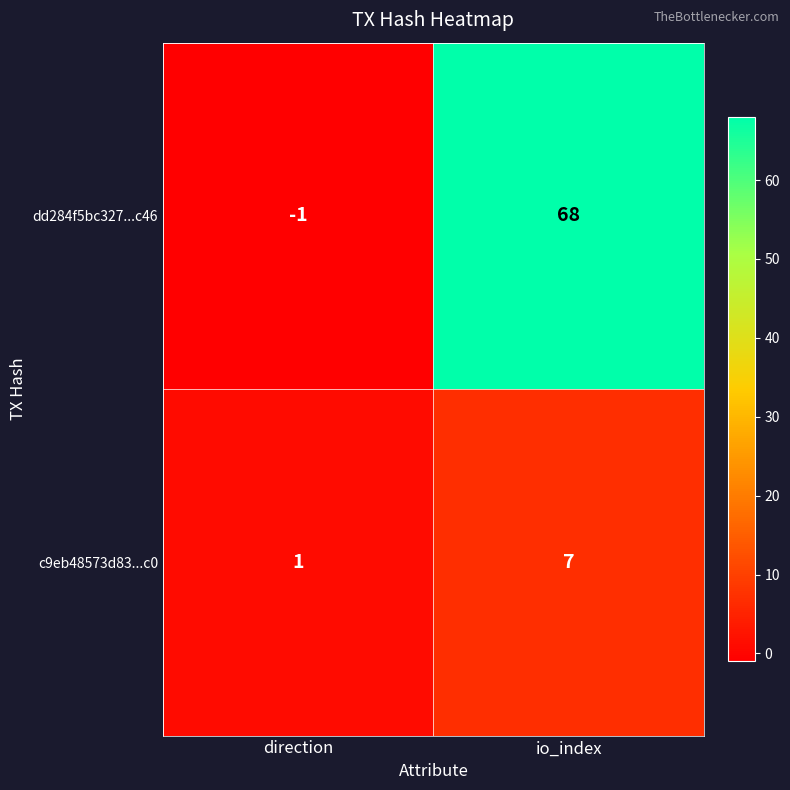

Which series has the widest spread of values?

dd284f5bc327...c46